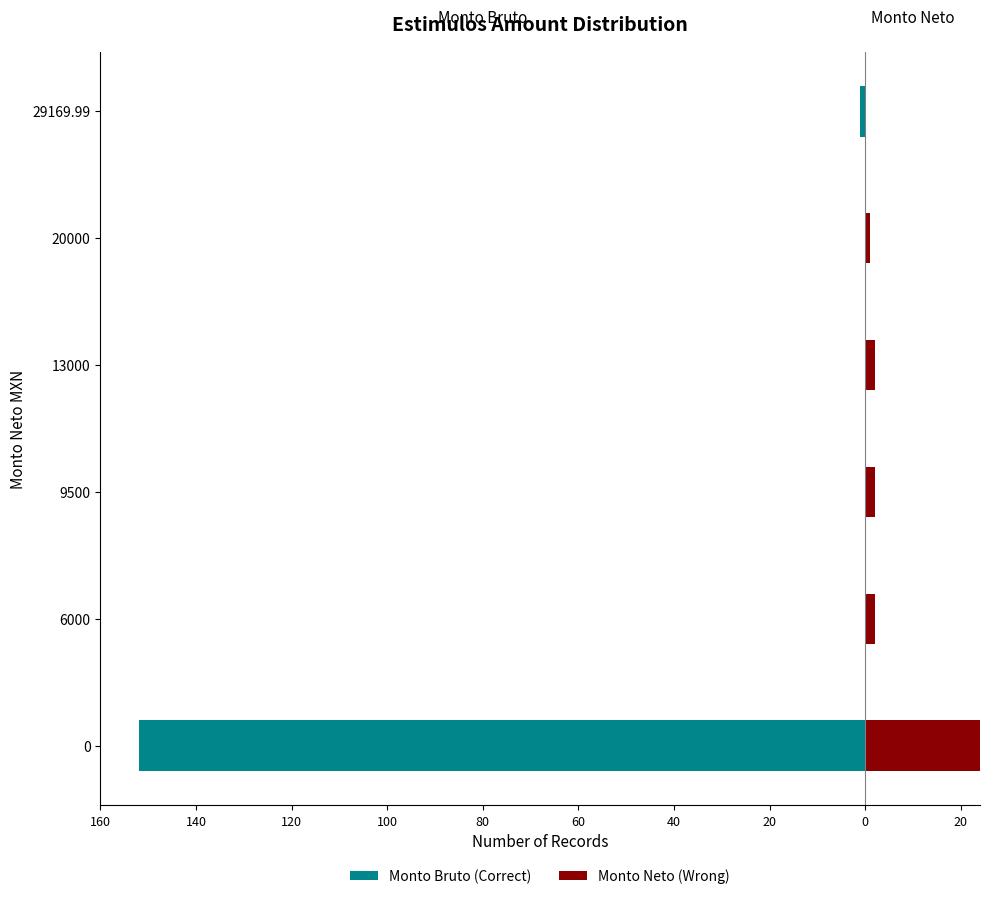

At 20000, list the series in order from largest to smallest.

Monto Neto (Wrong), Monto Bruto (Correct)